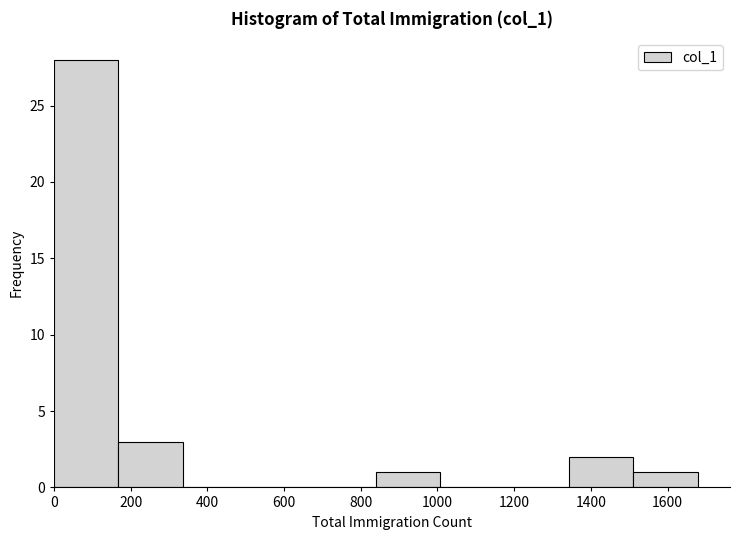

Reading left to right, transcribe this chart: for each bar, give the range it covers on the x-axis and its height. Neither the bar edges nor the heights are printed on the chart, so give them approximately, as read against the axes.

0 to 160: 28
160 to 340: 3
340 to 500: 0
500 to 680: 0
680 to 840: 0
840 to 1000: 1
1000 to 1180: 0
1180 to 1340: 0
1340 to 1520: 2
1520 to 1680: 1